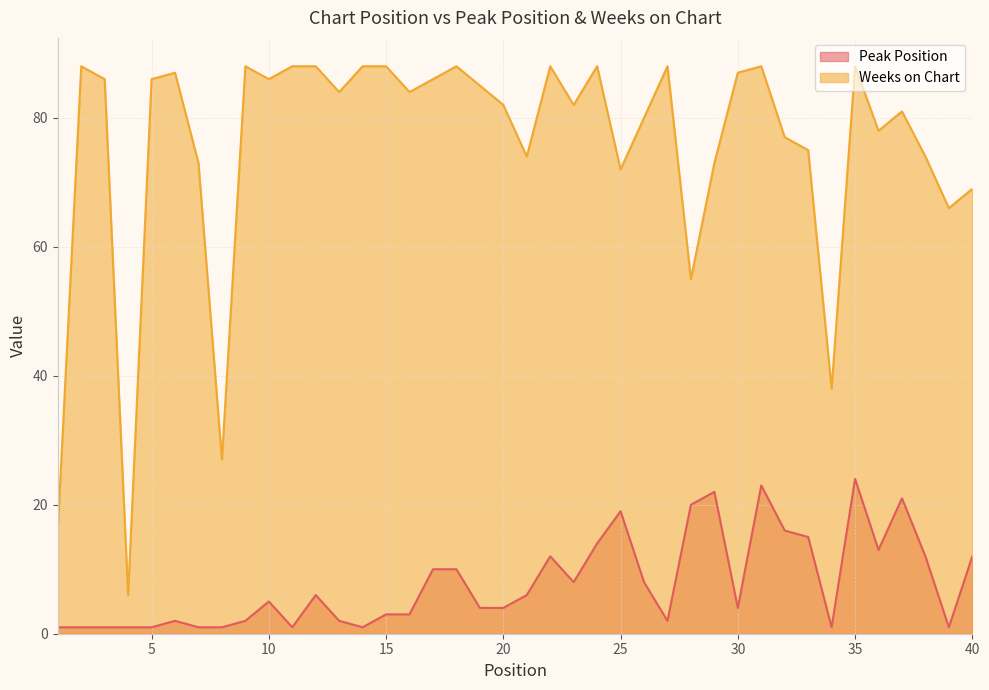

What is the average value of the Weeks on Chart series?

76